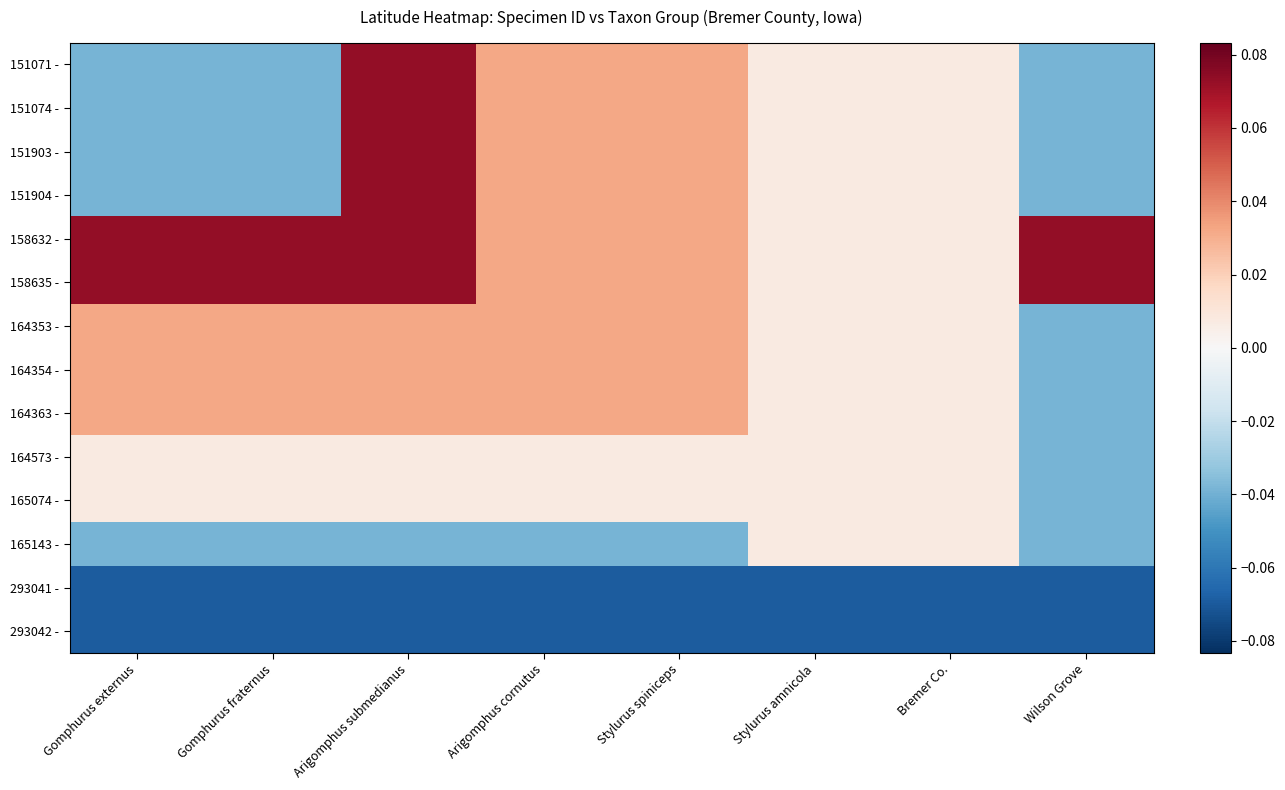

Which label corresponds to the largest value in the chart?

Arigomphus submedianus